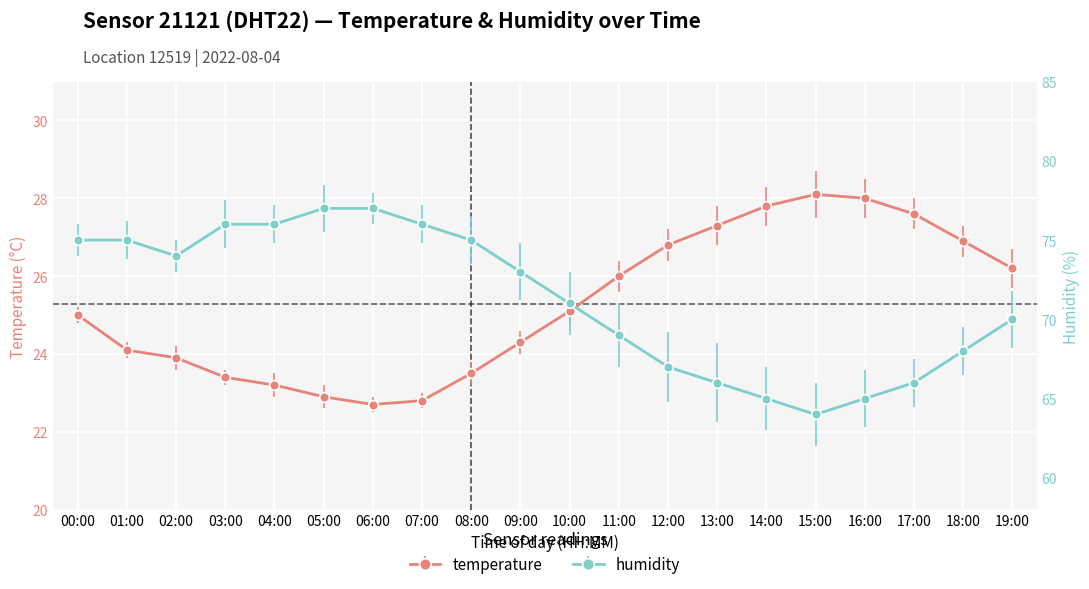

List the series in order of their overall mean, lowest first.

temperature, humidity